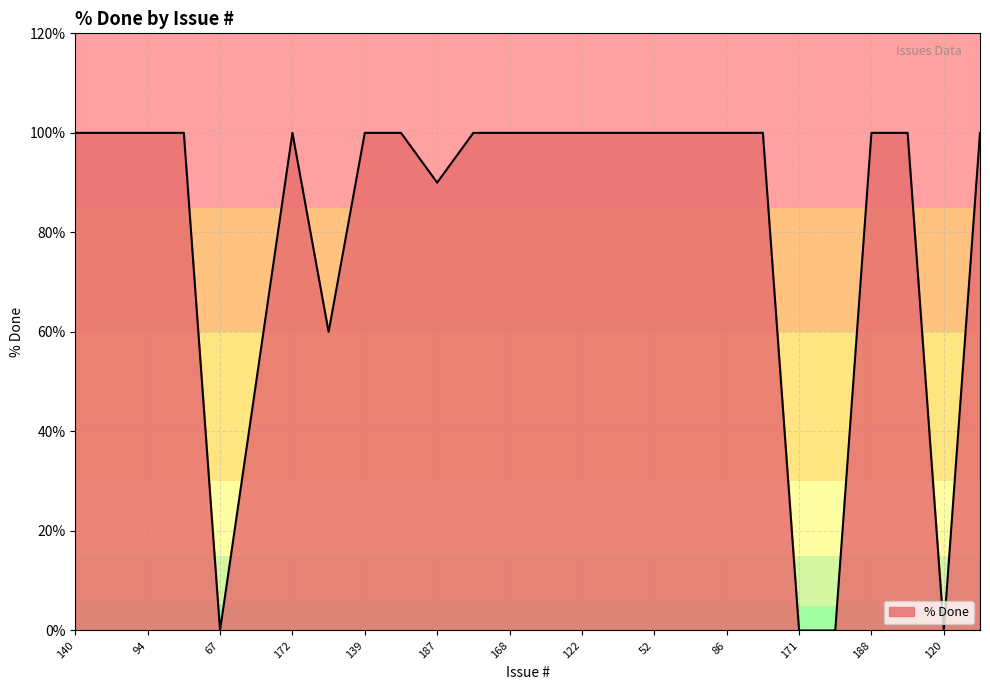

What is the difference between the maximum and minimum values?

100